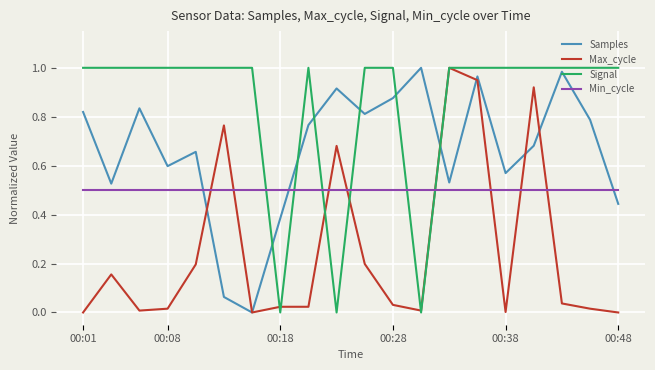

How many times do Min_cycle and Samples cross each other?

3